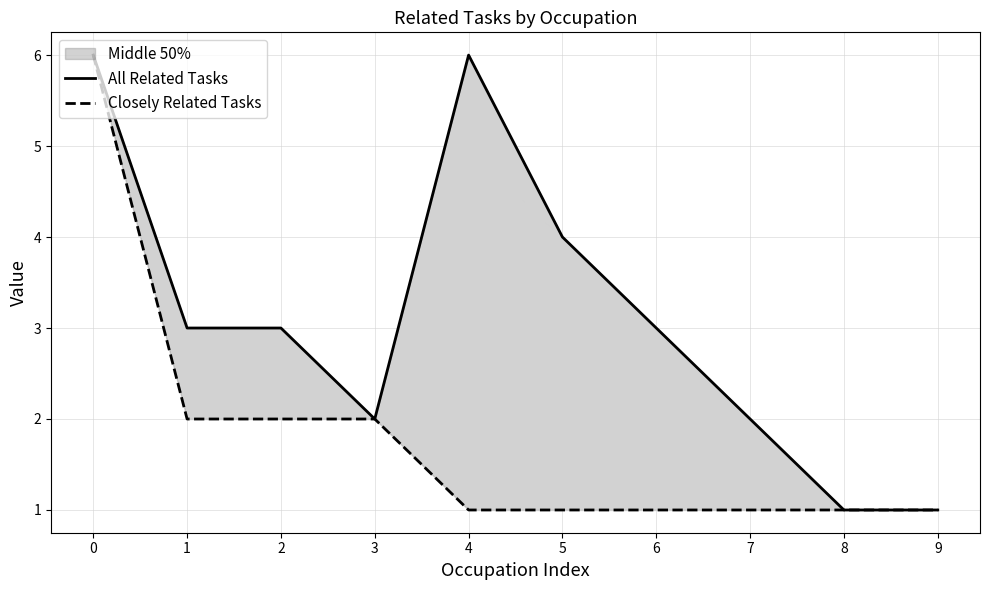

Reading right to left, what are all the values shown in this chart?

All Related Tasks: 9=1	8=1	7=2	6=3	5=4	4=6	3=2	2=3	1=3	0=6
Closely Related Tasks: 9=1	8=1	7=1	6=1	5=1	4=1	3=2	2=2	1=2	0=6